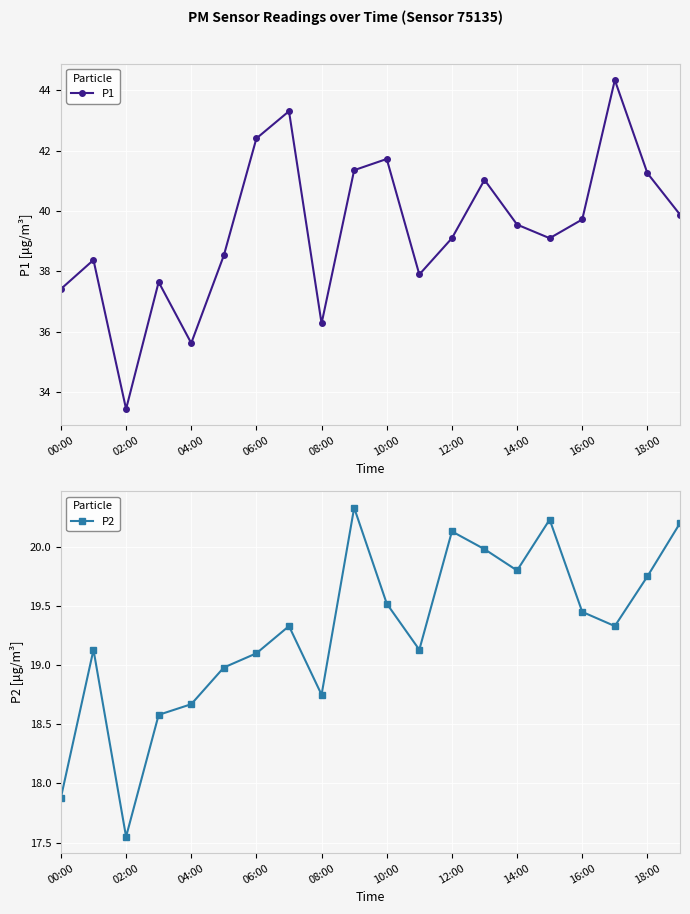

How many interior local peaks does the P2 series have?

5